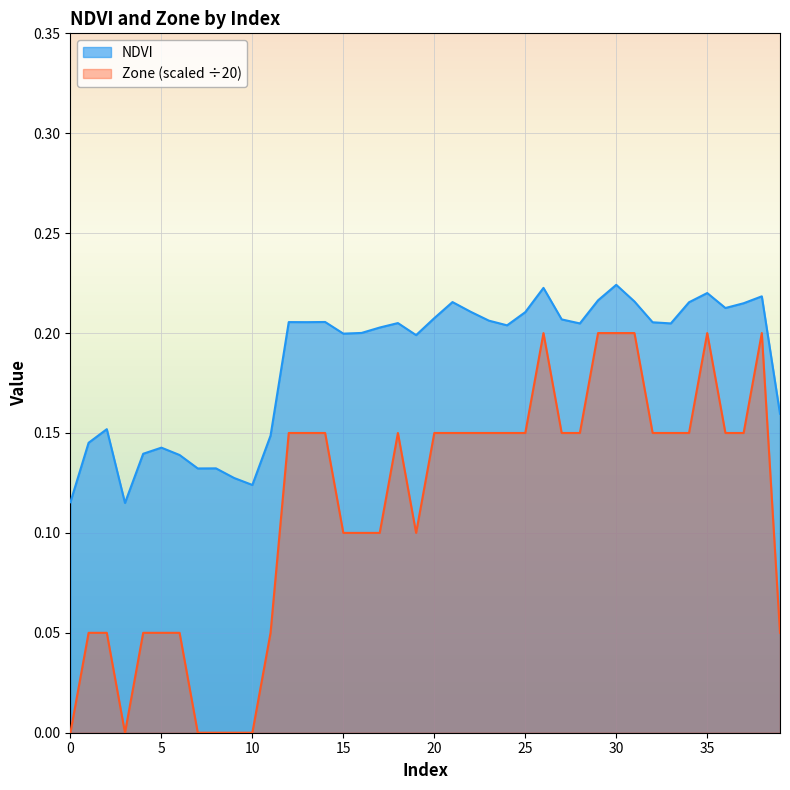

At how many categories does at least one series exceed 0?

40